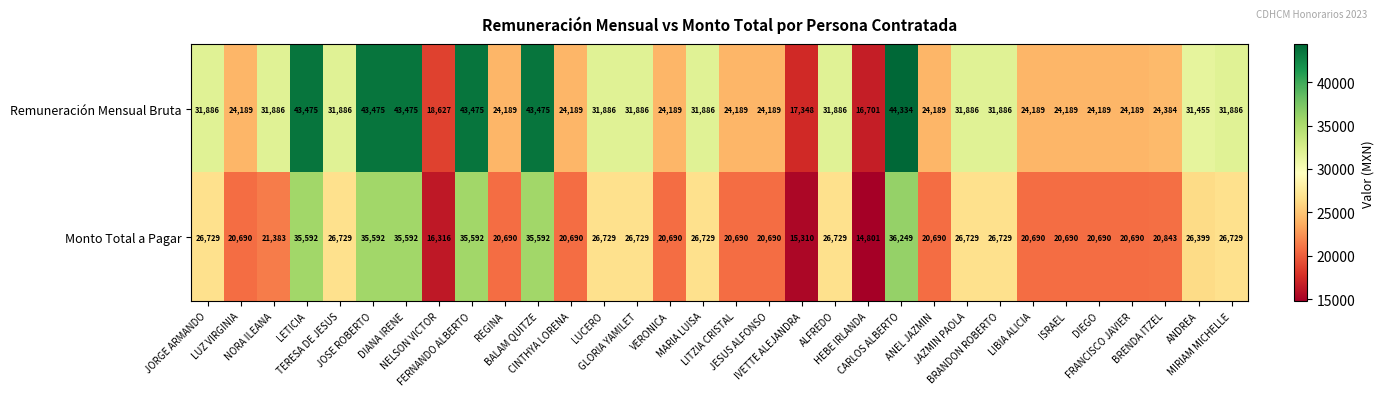

Which label corresponds to the smallest value in the chart?

HEBE IRLANDA